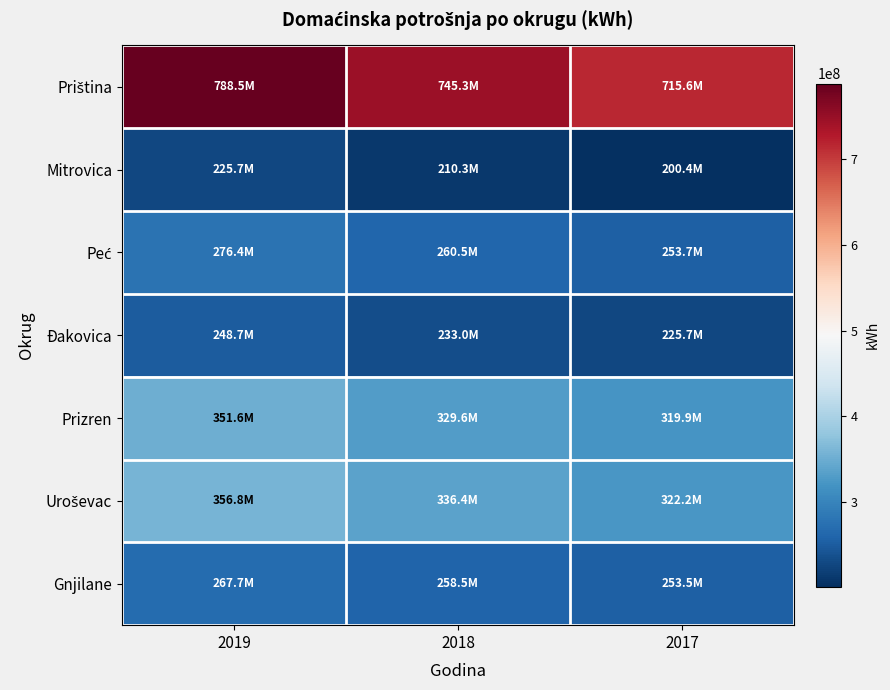

Rank the series at 2019 from highest to lowest value.

Priština, Uroševac, Prizren, Peć, Gnjilane, Đakovica, Mitrovica